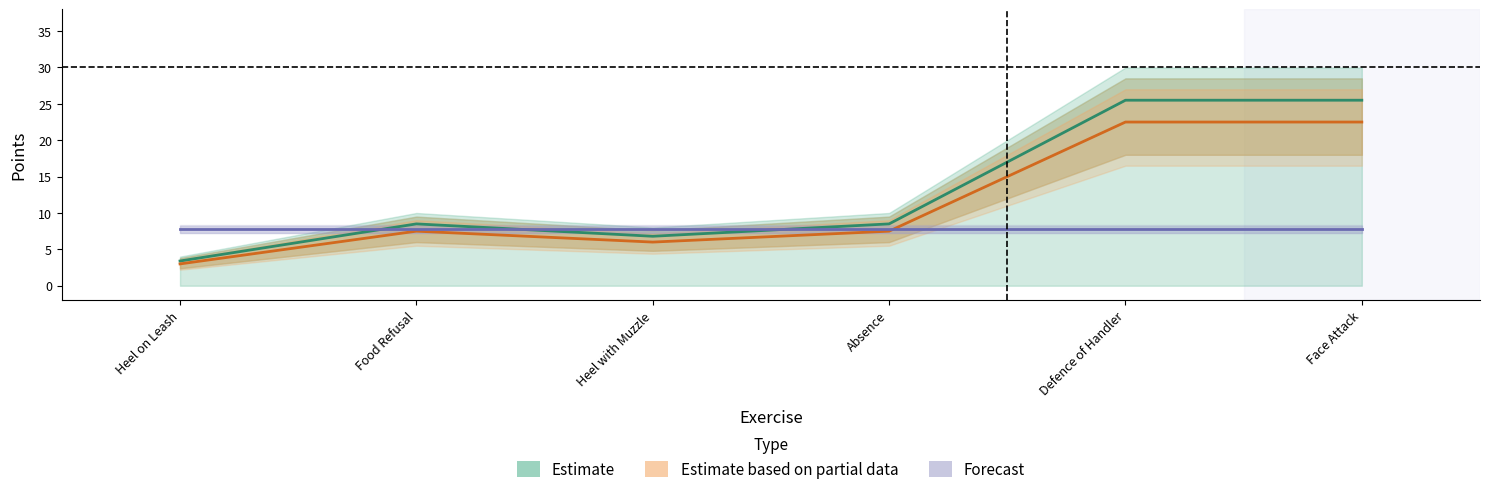

Which has a higher value, Heel with Muzzle or Face Attack?

Face Attack